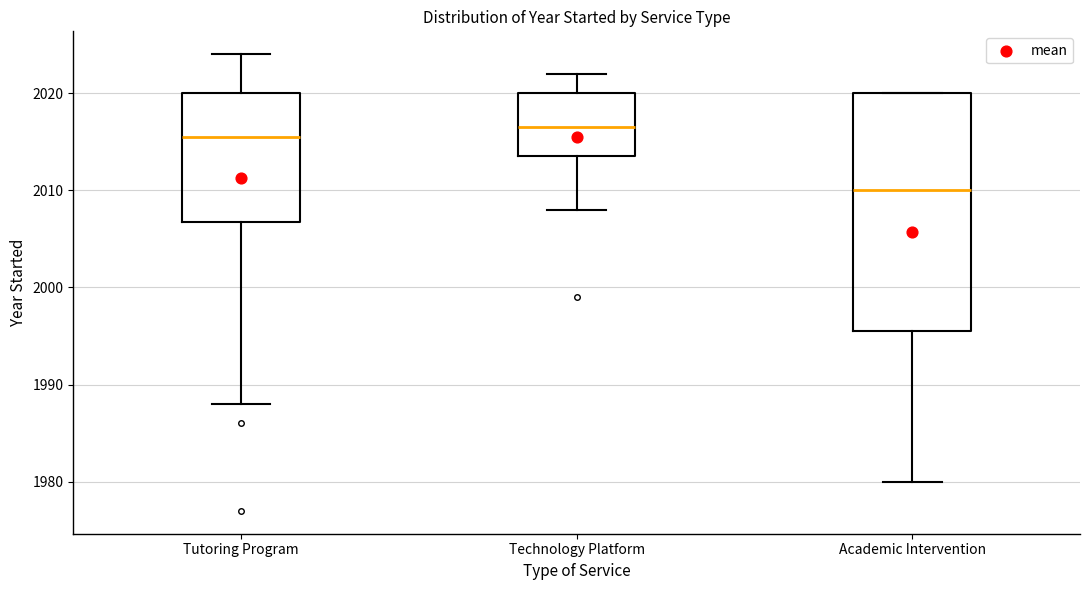

Reading left to right, transcribe this box plot: for each box, give where its median line is, the range the box spans, and where its two whiskers end, as read against the y-axis. The values are not printed on the chart, so give them approximately, as read against the axis.

Tutoring Program: median 2016, box 2007 to 2020, whiskers 1988 to 2024
Technology Platform: median 2017, box 2014 to 2020, whiskers 2008 to 2022
Academic Intervention: median 2010, box 1996 to 2020, whiskers 1980 to 2020